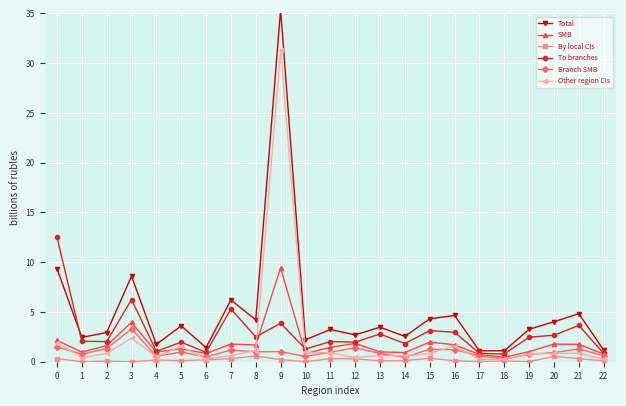

How many lines are shown in the chart?

6